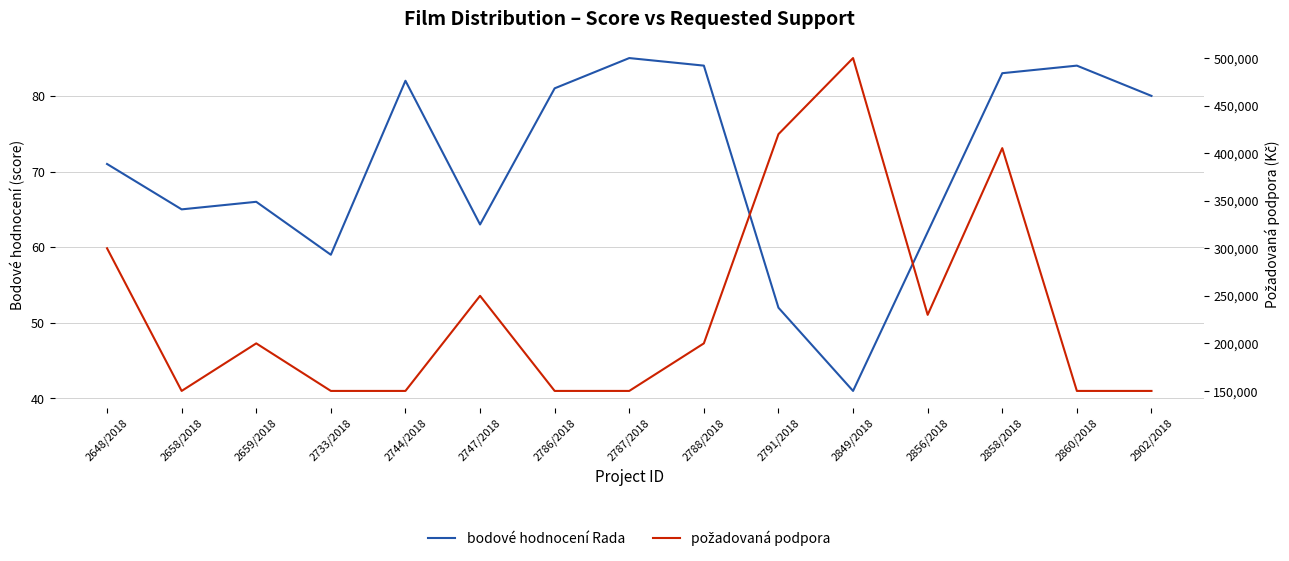

What is the difference between the second highest and minimum values in the bodové hodnocení Rada series?

43